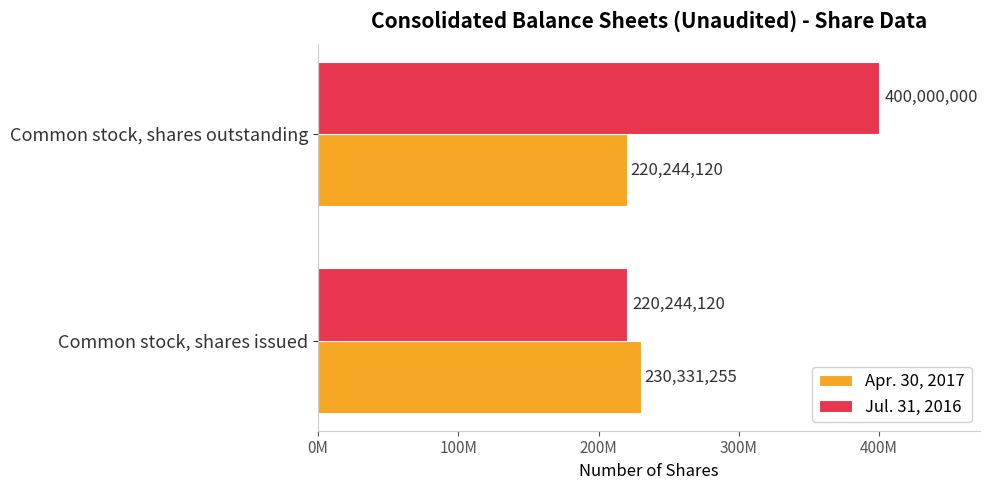

At which category does the chart reach its peak across all series?

Common stock, shares outstanding